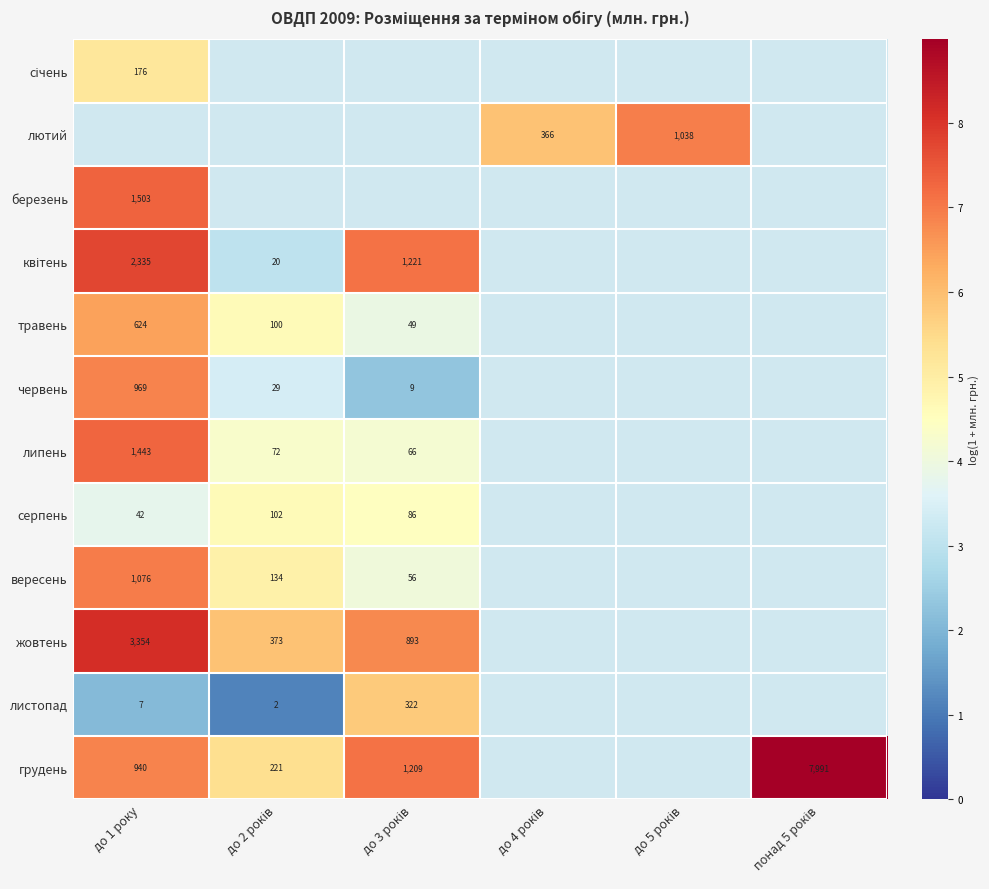

Is the value of вересень at до 1 року greater than the value of квітень at до 2 років?

Yes